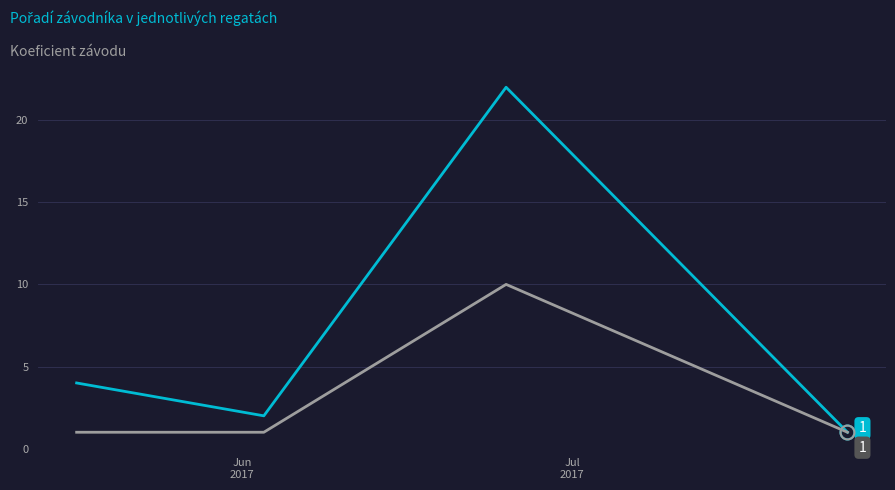

What is the maximum value shown in the chart?

22